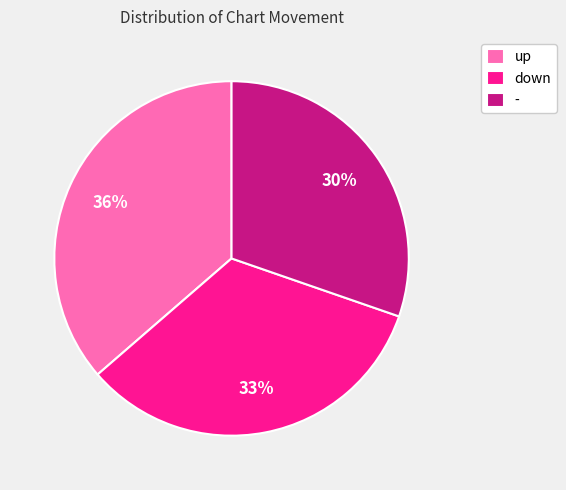

Which category has the biggest portion of the pie?

up